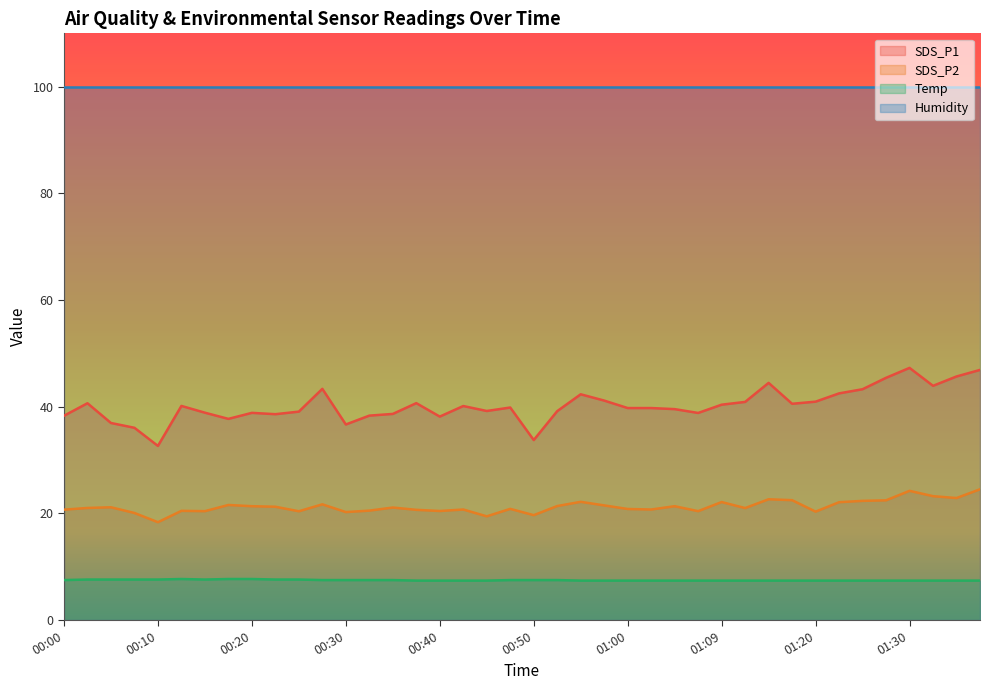

What is the highest value of the Temp series?

7.7